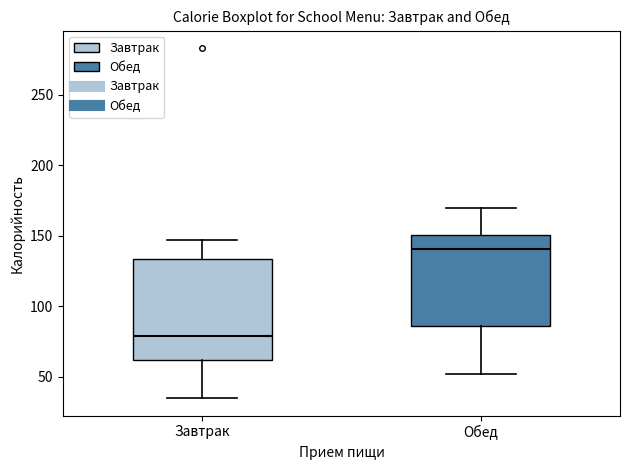

Reading left to right, read every box against the y-axis: the position of its median line, the range the box covers, and the ends of its whiskers. The values are not printed on the chart, so give them approximately, as read against the axis.

Завтрак: median 80, box 60 to 135, whiskers 35 to 145
Обед: median 140, box 85 to 150, whiskers 50 to 170